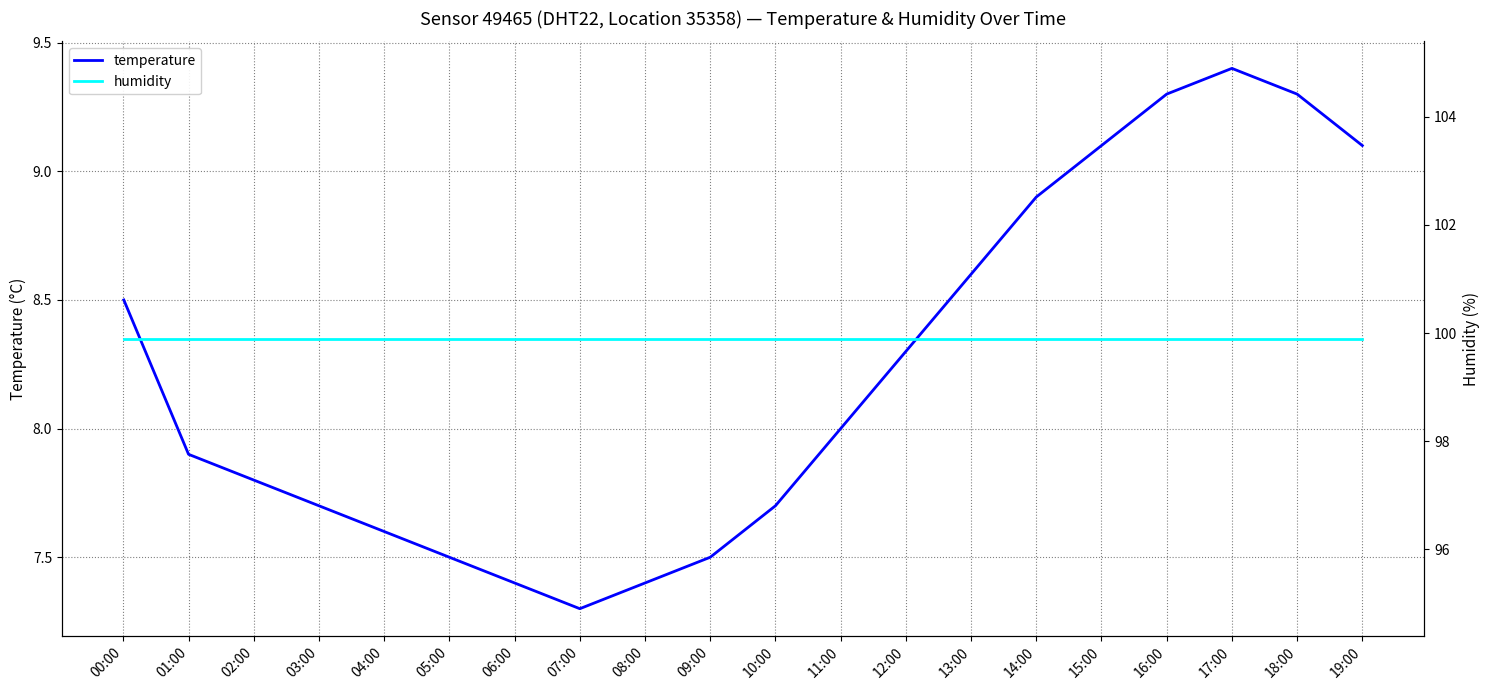

List the series in order of their peak value, lowest first.

temperature, humidity